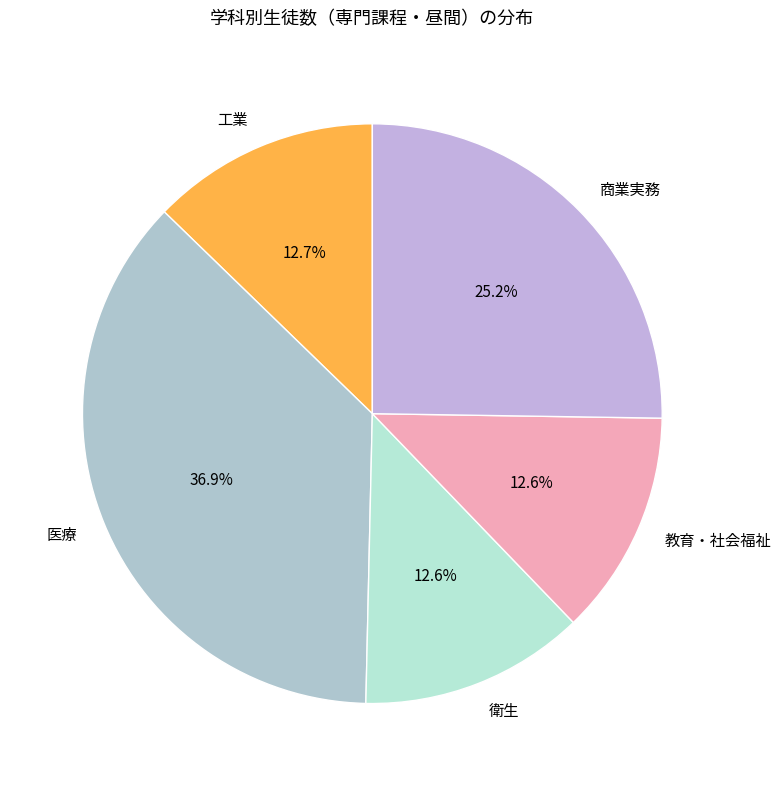

To the nearest percent, what percentage of the pie is 衛生?

13%